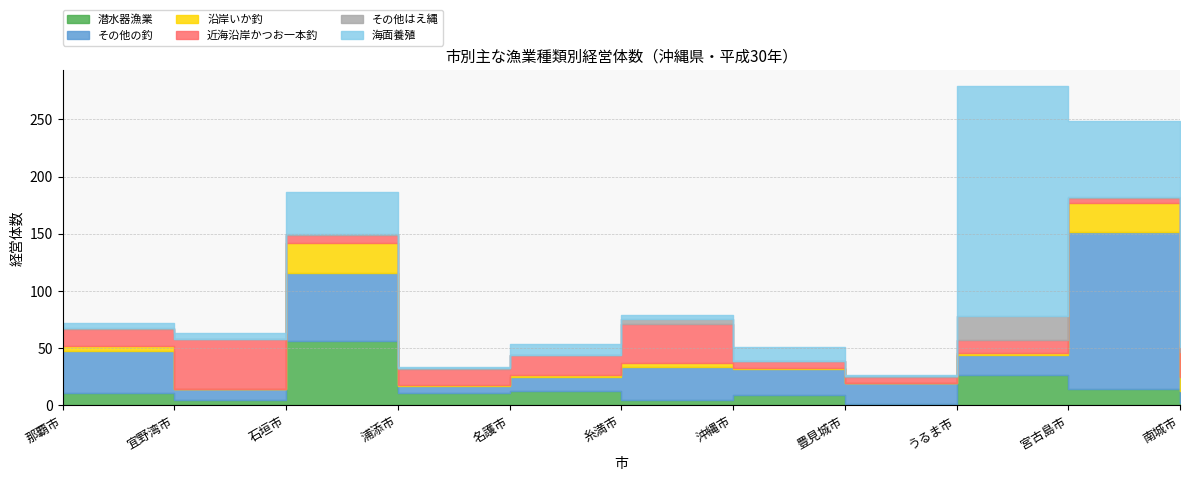

Which label corresponds to the largest value in the chart?

うるま市